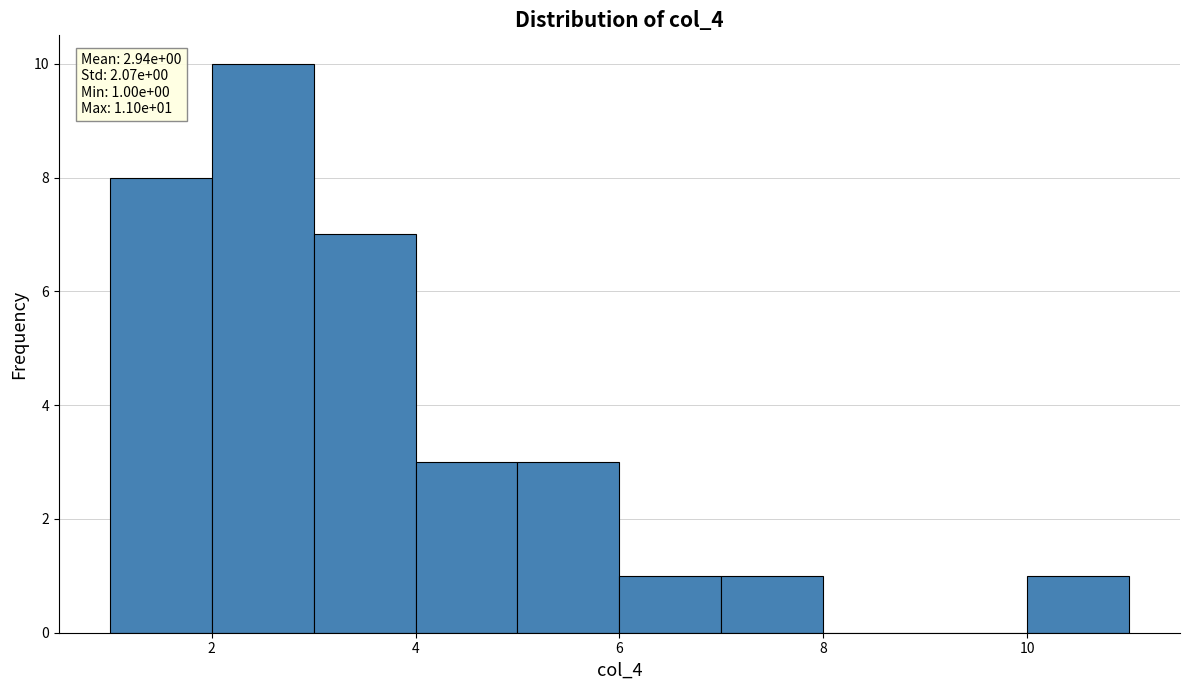

Over which range of the x-axis is the bar tallest?

2 to 3